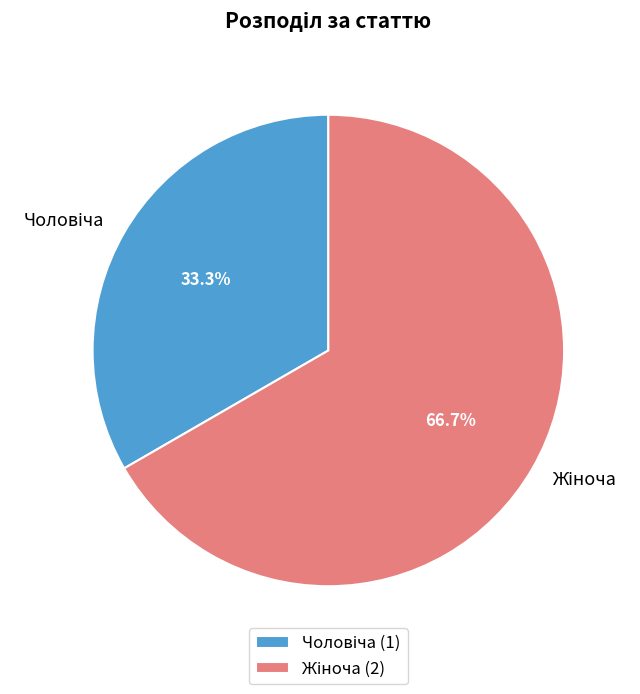

Does any single category account for the majority?

Yes